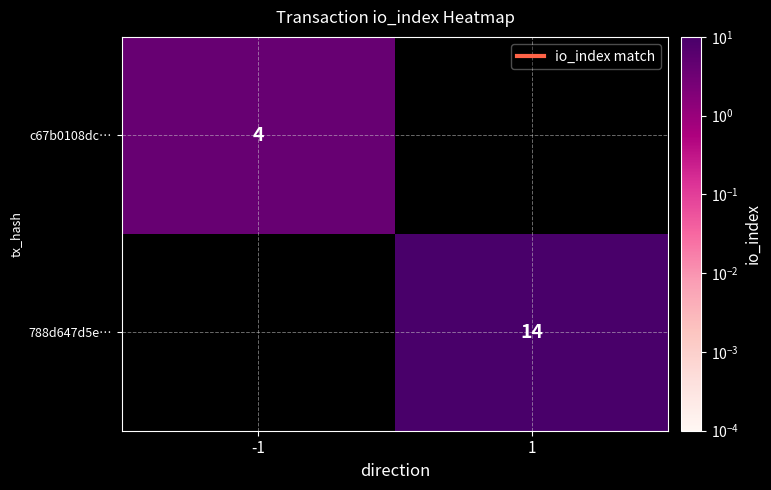

Count the number of data series in this chart.

2